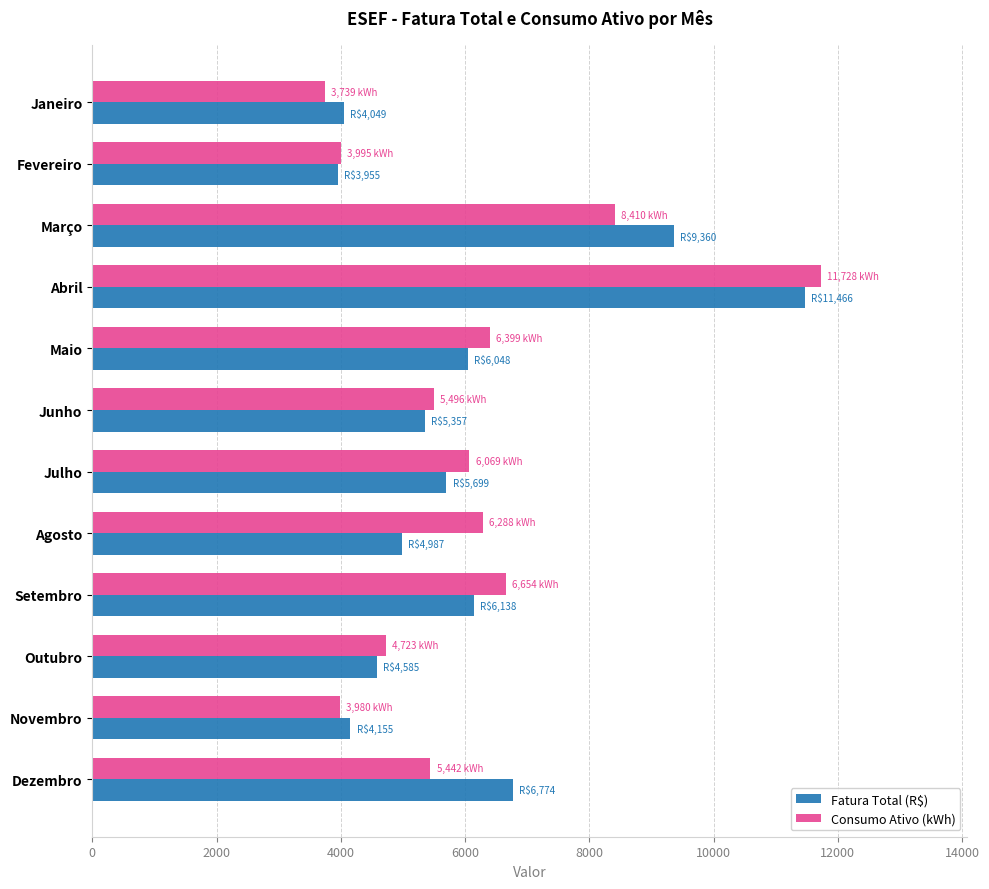

At which label is Fatura Total (R$) closest to 7710?

Dezembro